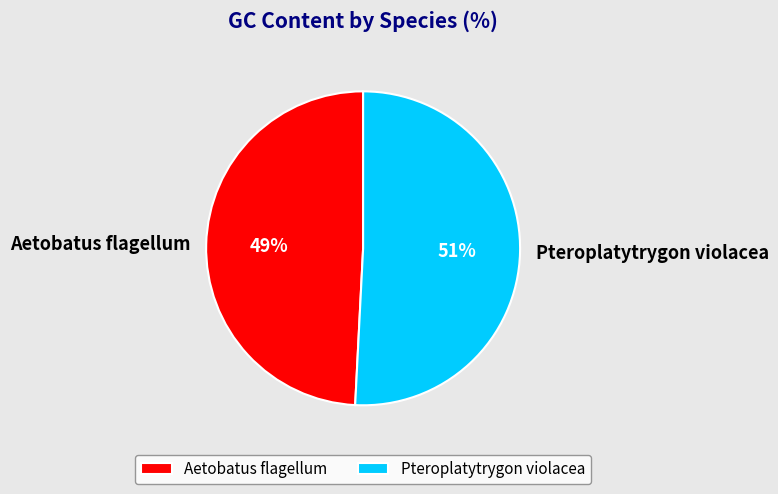

Rank the categories by value from lowest to highest.

Aetobatus flagellum, Pteroplatytrygon violacea